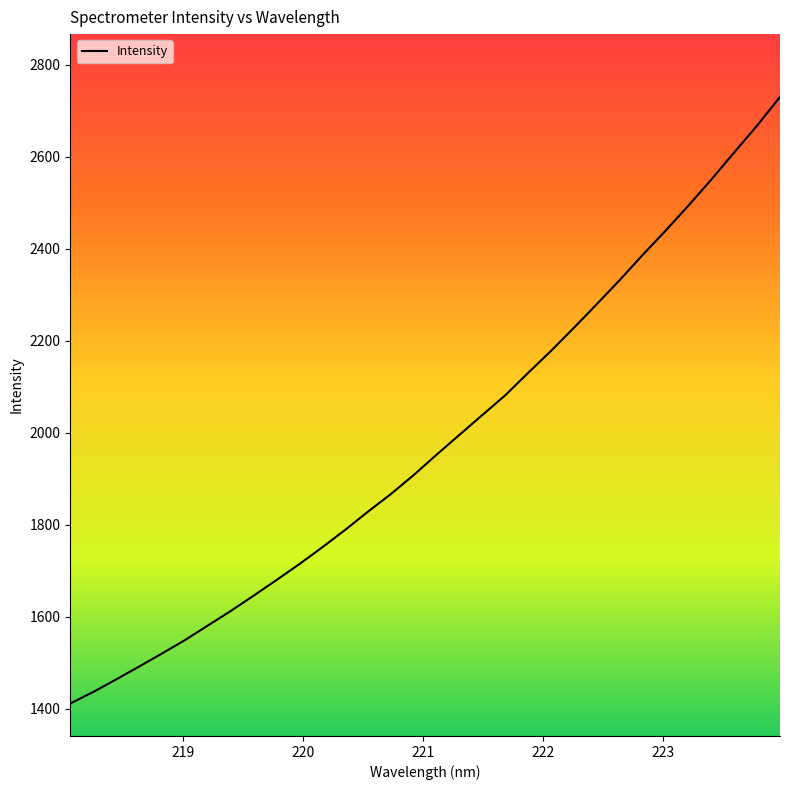

What is the greatest value displayed?

2730.3